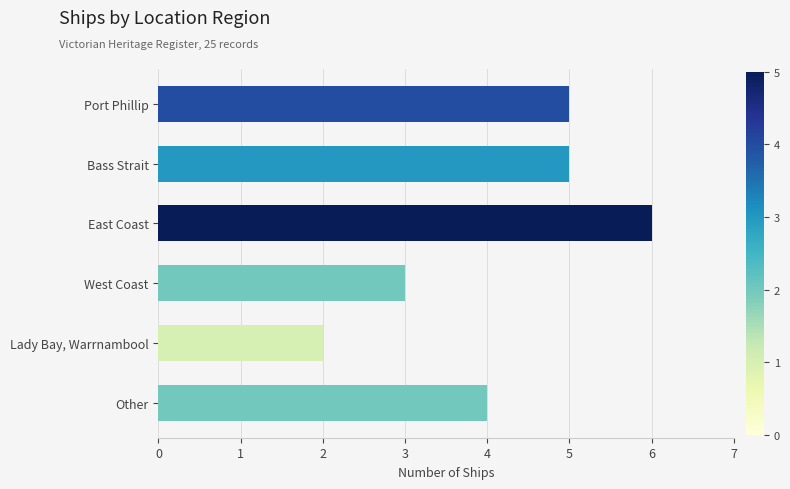

What is the ratio of the value at Port Phillip to the value at West Coast?

1.7